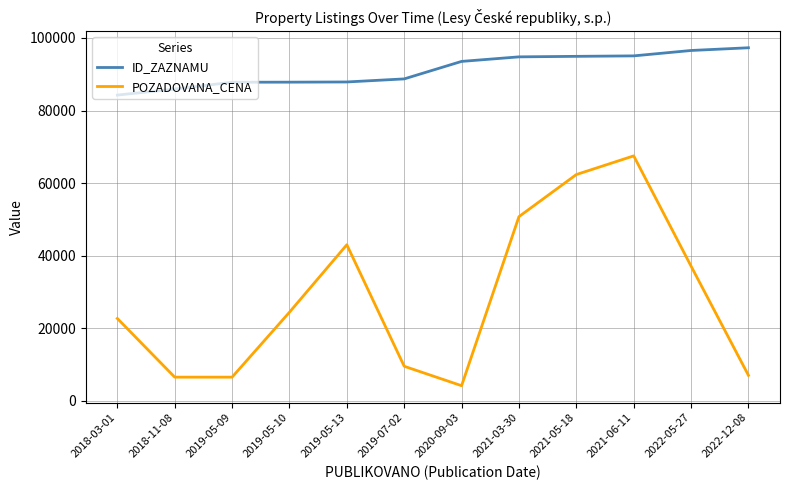

The ID_ZAZNAMU series shows 87802 at 2019-05-09. True or false?

True